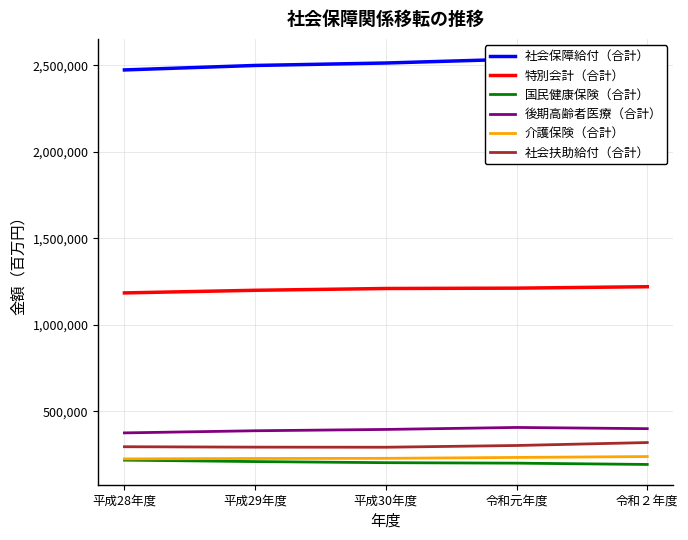

What value does the 社会保障給付（合計） series have at 平成28年度, to the nearest 50?

2473200